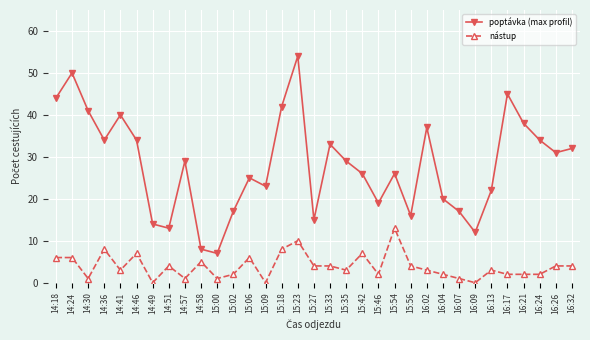

At which category does poptávka (max profil) reach its first local peak?

14:24